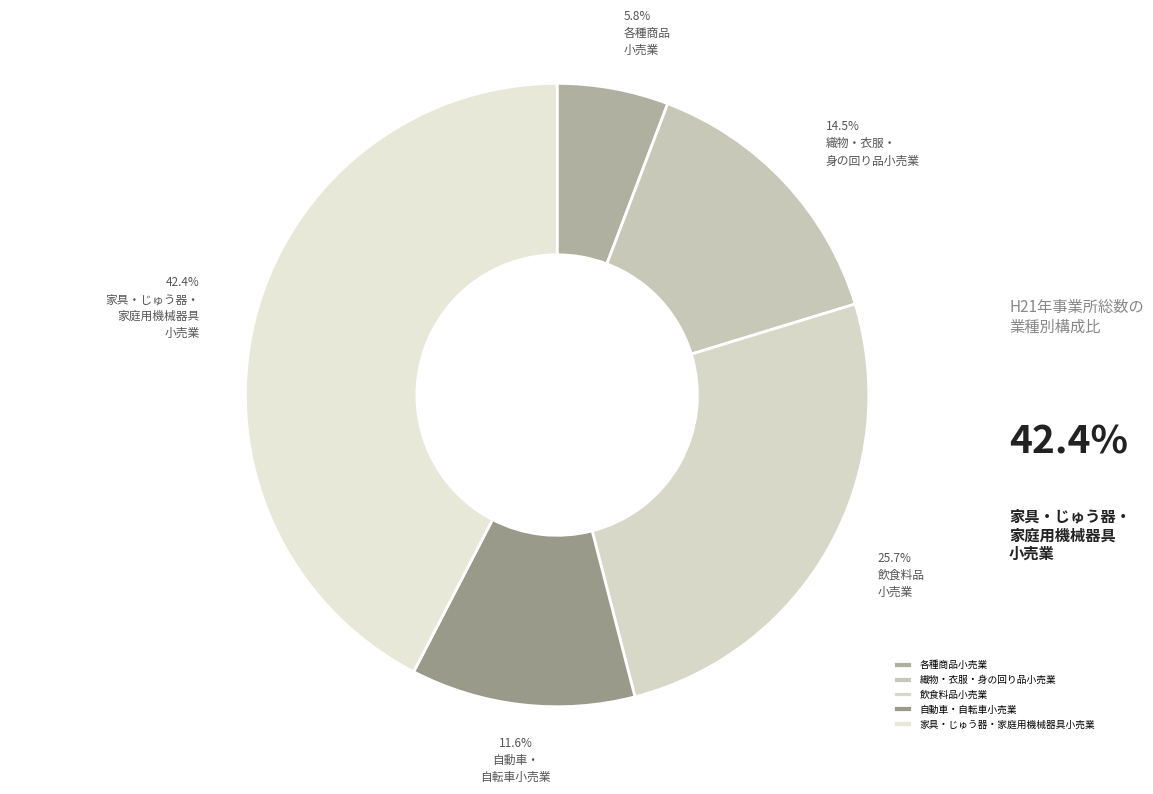

How much of the chart is everything except 各種商品小売業?

94.2%